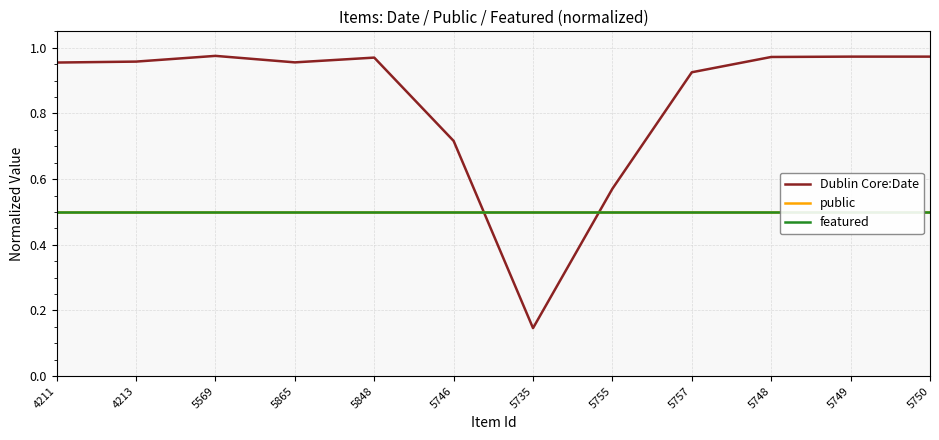

What is the minimum value for Dublin Core:Date?

0.1